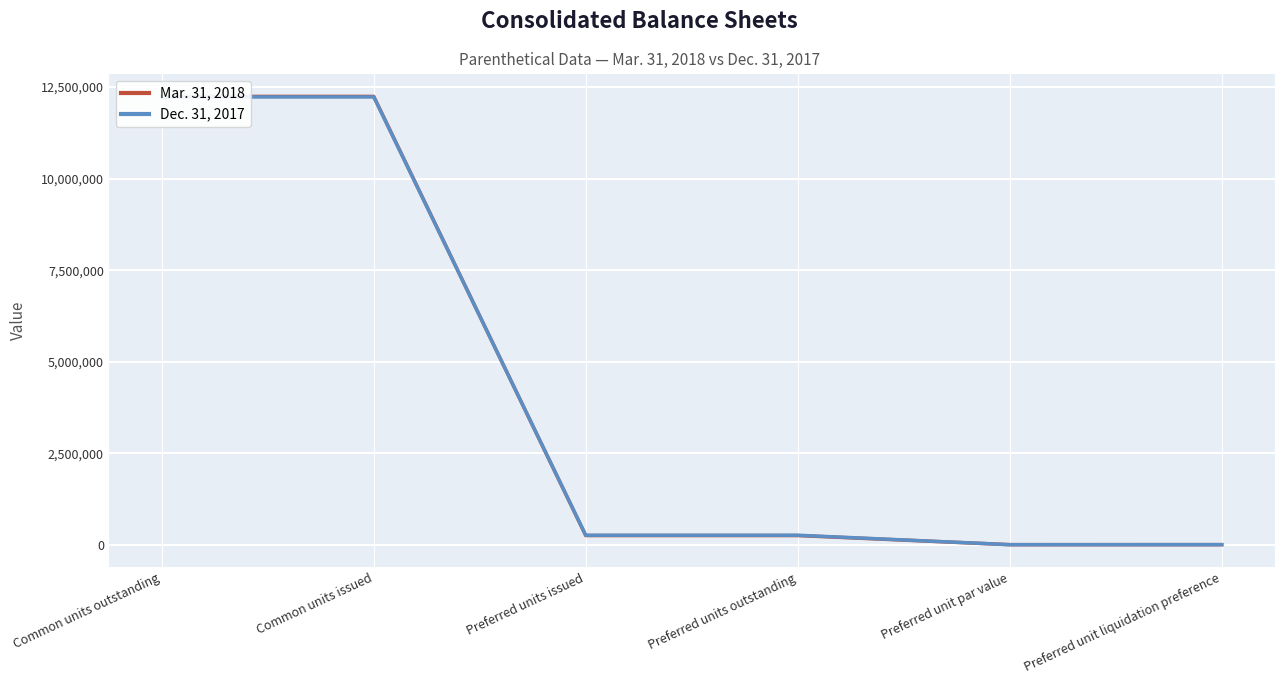

Between which two adjacent categories do Mar. 31, 2018 and Dec. 31, 2017 first intersect?

Common units issued and Preferred units issued